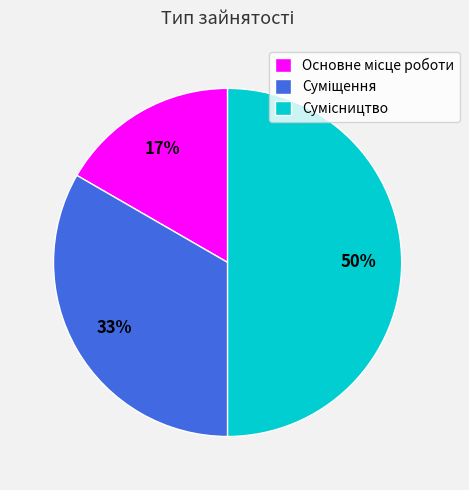

To the nearest percent, what is the average slice percentage?

33%